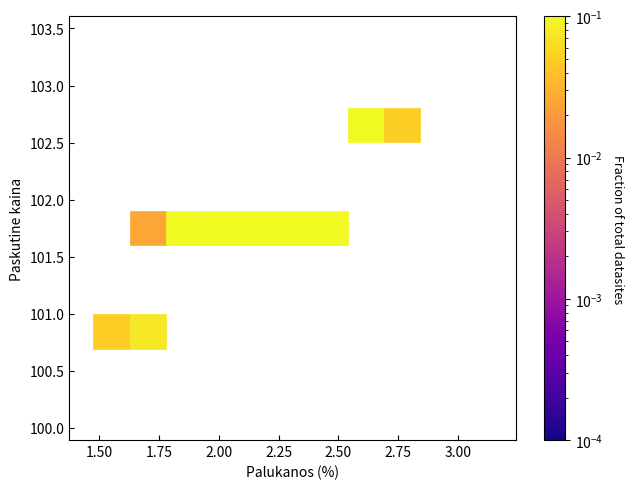

What is the range of Y values (max minus min)?

1.7